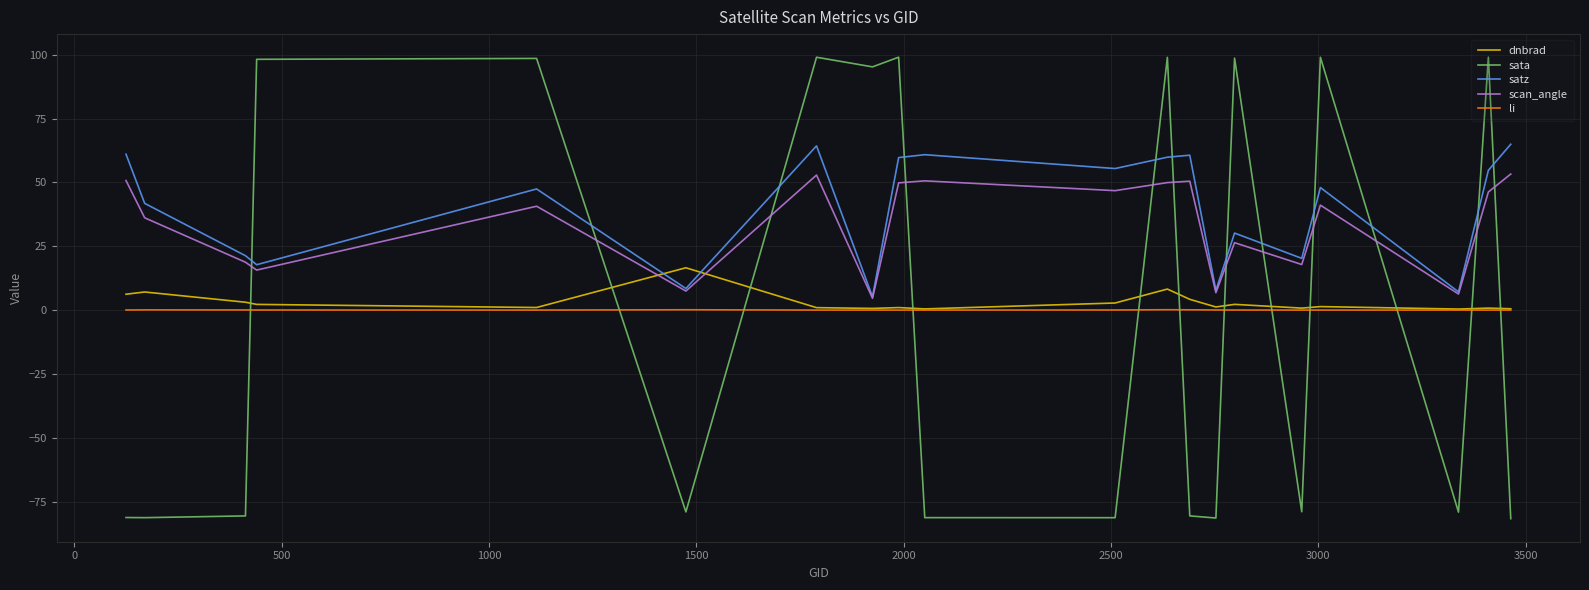

Which series has the largest range (max minus min)?

sata